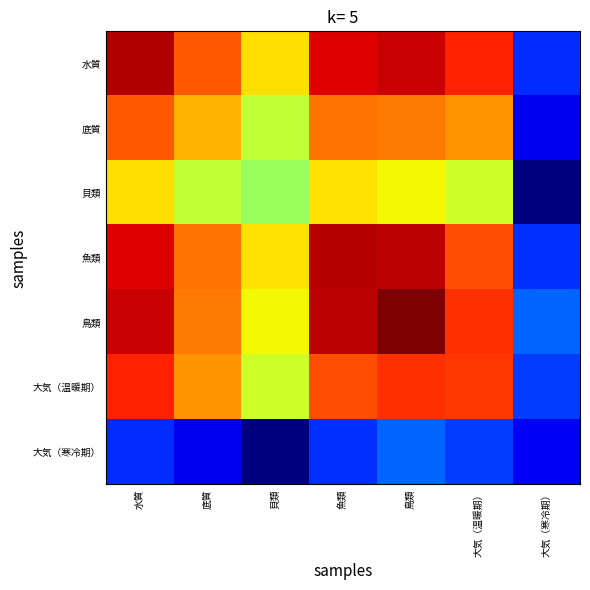

Reading right to left, extract all data points from this chart.

水質: 大気（寒冷期）=0.2	大気（温暖期）=0.9	鳥類=0.9	魚類=0.9	貝類=0.7	底質=0.8	水質=1.0
底質: 大気（寒冷期）=0.1	大気（温暖期）=0.8	鳥類=0.8	魚類=0.8	貝類=0.6	底質=0.7	水質=0.8
貝類: 大気（寒冷期）=0.0	大気（温暖期）=0.6	鳥類=0.6	魚類=0.7	貝類=0.5	底質=0.6	水質=0.7
魚類: 大気（寒冷期）=0.2	大気（温暖期）=0.8	鳥類=0.9	魚類=1.0	貝類=0.7	底質=0.8	水質=0.9
鳥類: 大気（寒冷期）=0.2	大気（温暖期）=0.9	鳥類=1.0	魚類=0.9	貝類=0.6	底質=0.8	水質=0.9
大気（温暖期）: 大気（寒冷期）=0.2	大気（温暖期）=0.9	鳥類=0.9	魚類=0.8	貝類=0.6	底質=0.8	水質=0.9
大気（寒冷期）: 大気（寒冷期）=0.1	大気（温暖期）=0.2	鳥類=0.2	魚類=0.2	貝類=0.0	底質=0.1	水質=0.2